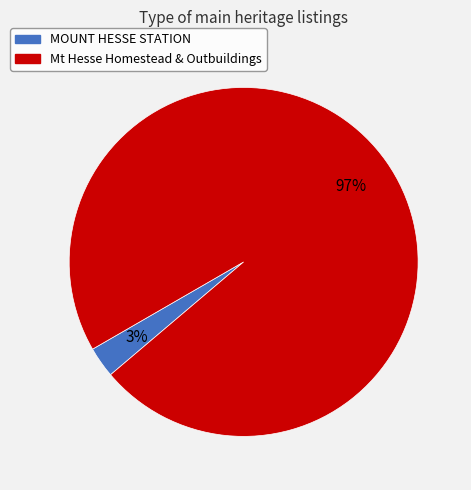

To the nearest percent, what is the difference between the largest and smallest slice percentages?

94%